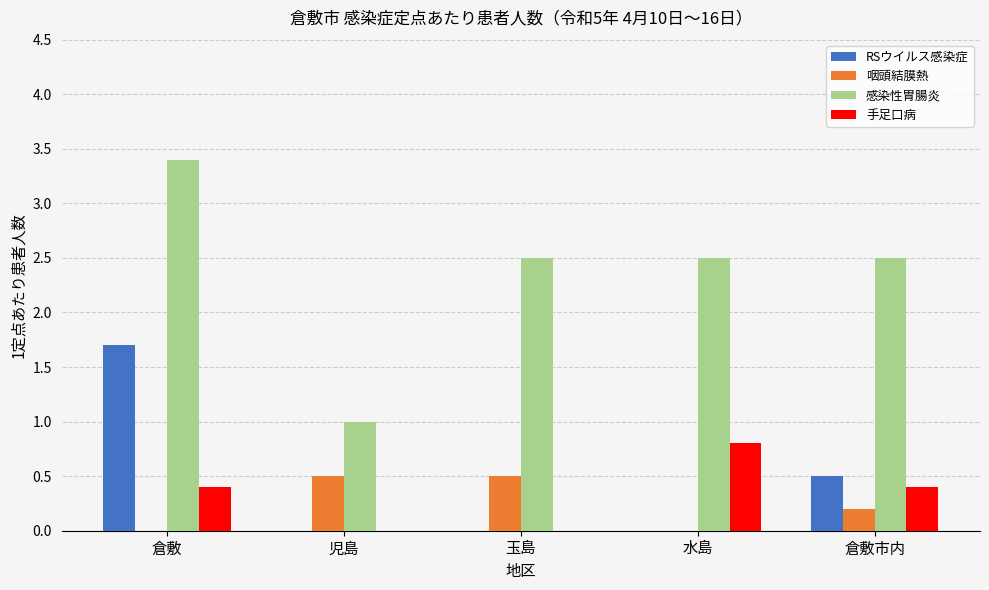

The RSウイルス感染症 series shows 1.7 at 倉敷. True or false?

True